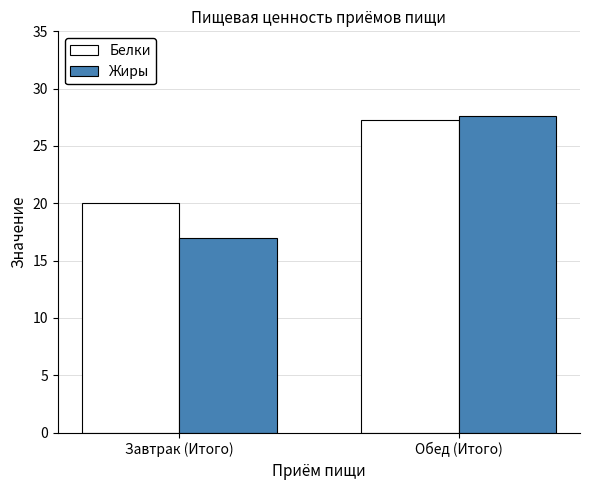

What is the value of the Белки bar at the 1st from the left?

20.0